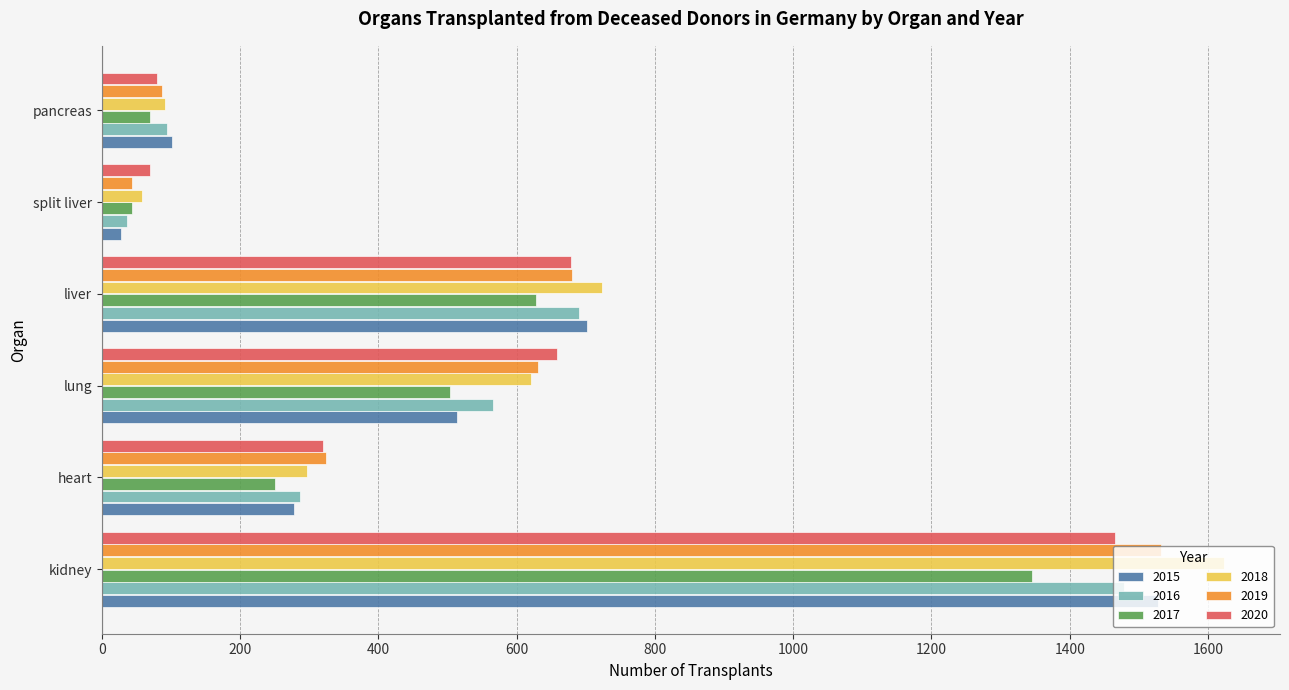

What is the difference between the second highest and minimum values in the 2015 series?

674